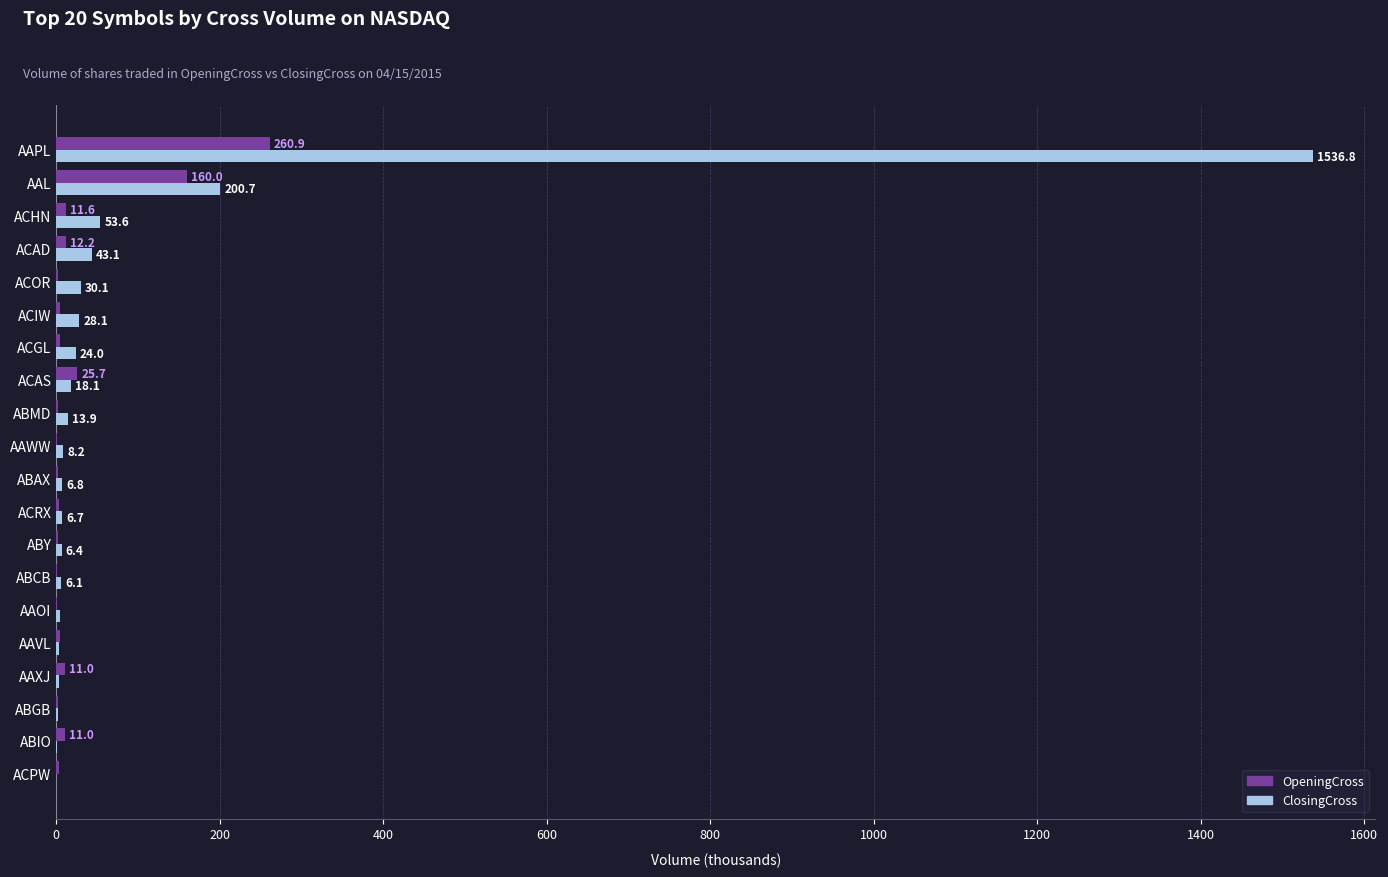

How many distinct data groups are displayed?

2